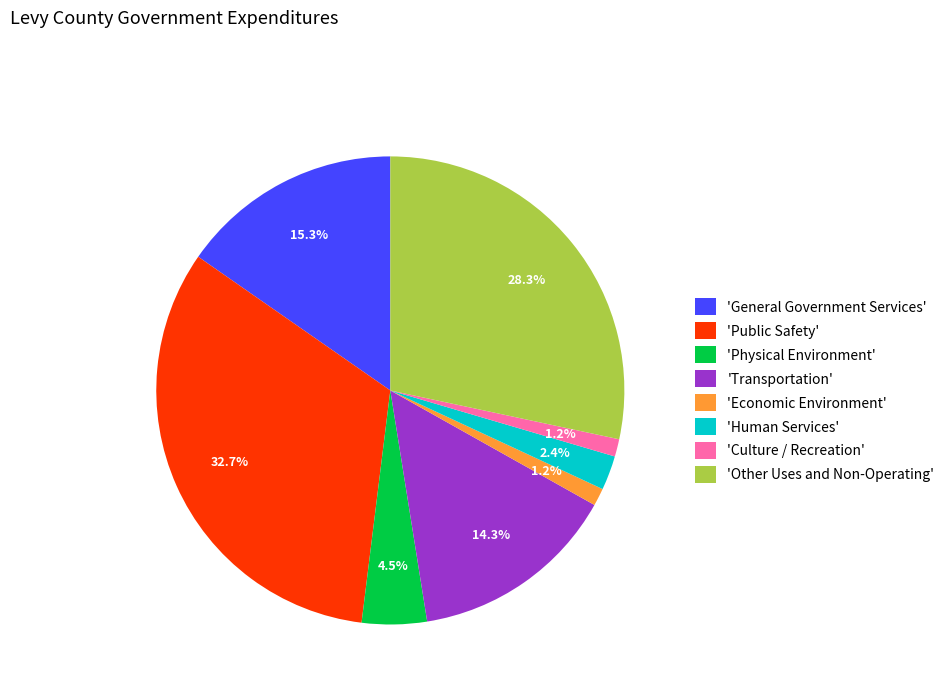

What is the largest slice in the pie chart?

'Public Safety'